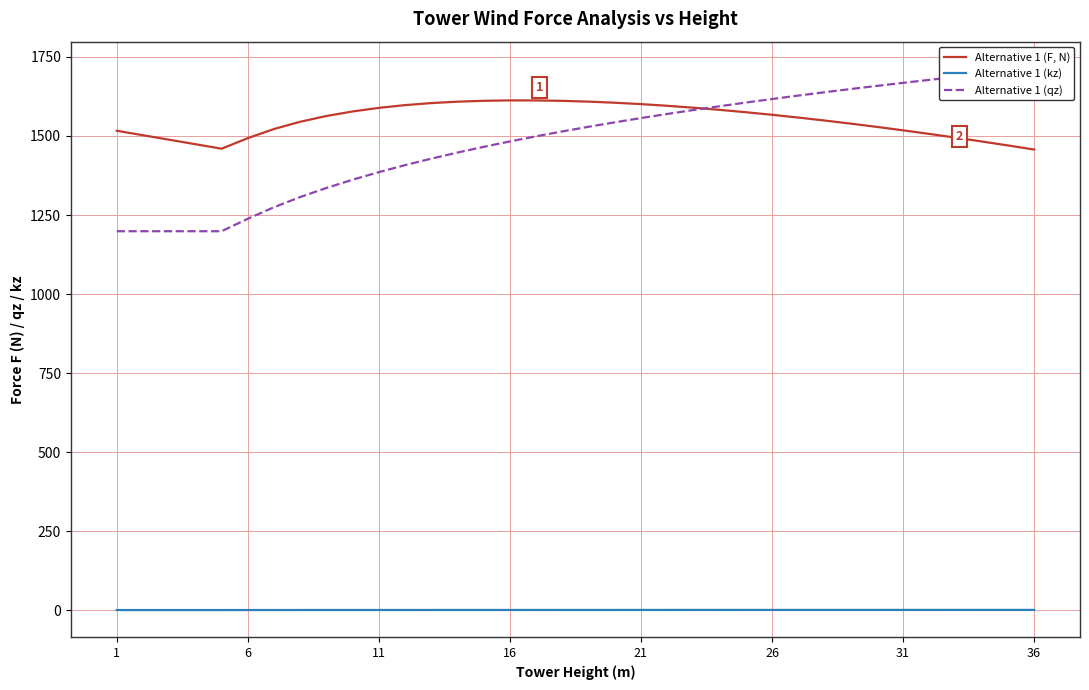

Which series has the largest range (max minus min)?

Alternative 1 (qz)